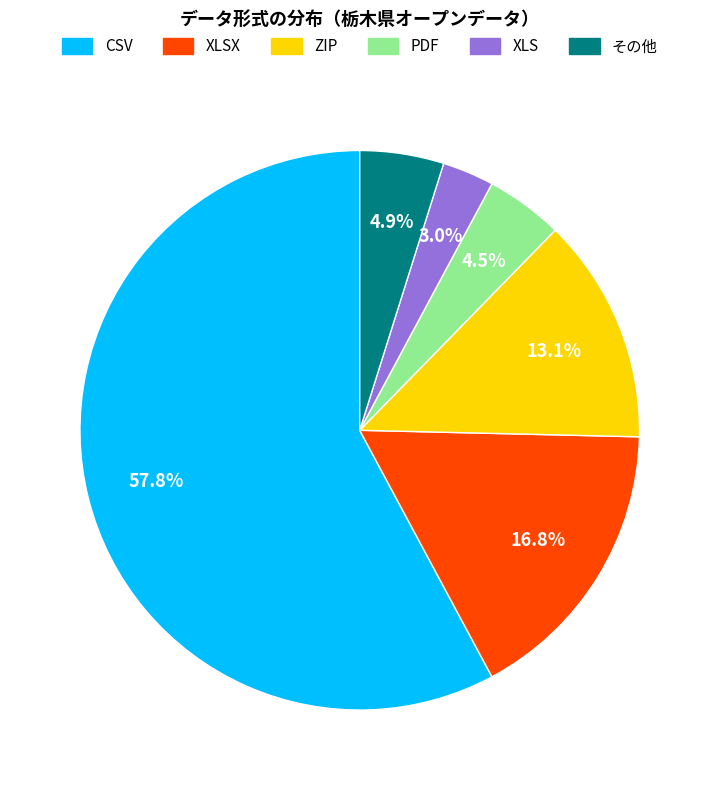

Does any single category account for the majority?

Yes